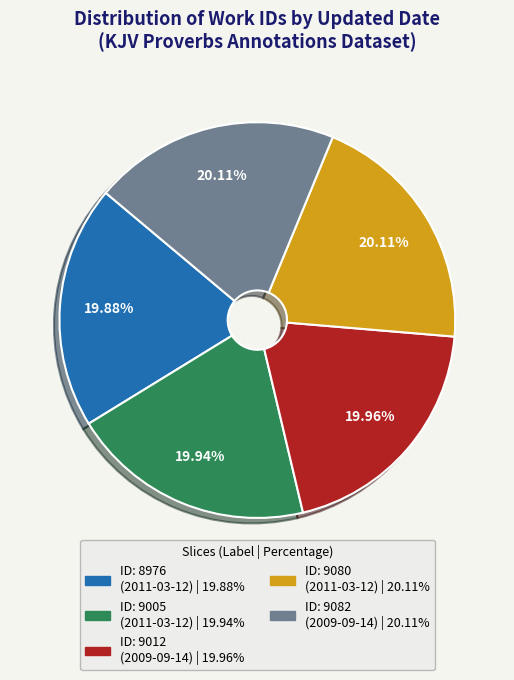

Is there any slice that represents more than half of the pie?

No